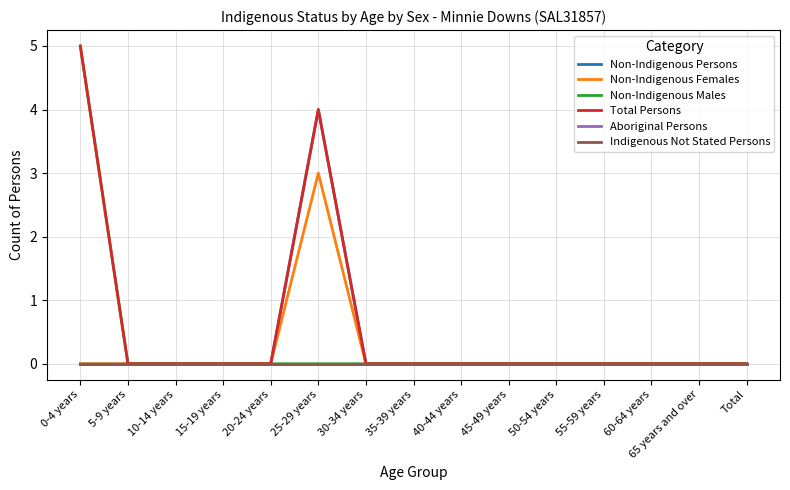

Between 10-14 years and 60-64 years, which is larger?

10-14 years